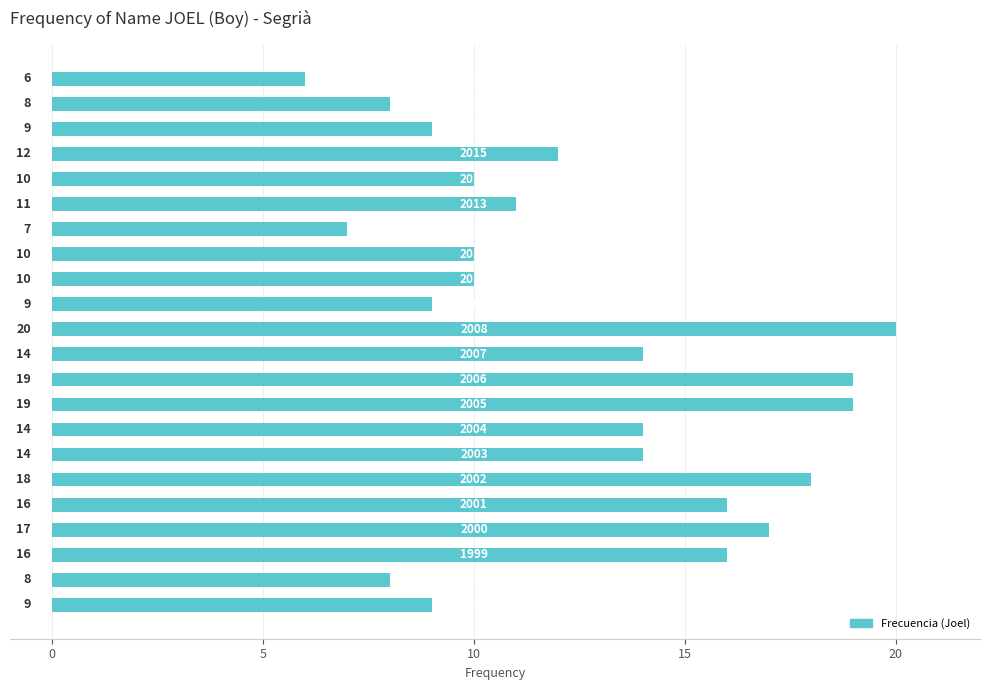

What is the maximum value shown in the chart?

20